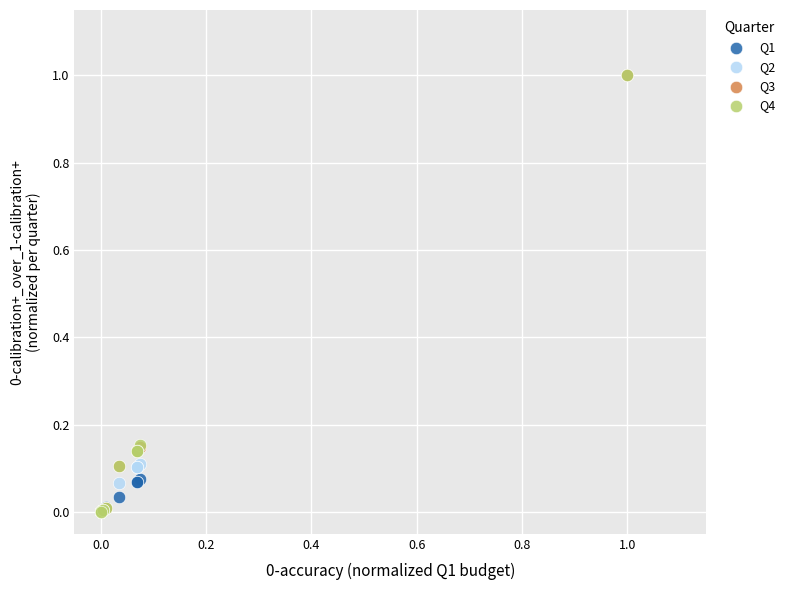

What are all the series names shown in the legend?

Q1, Q2, Q3, Q4